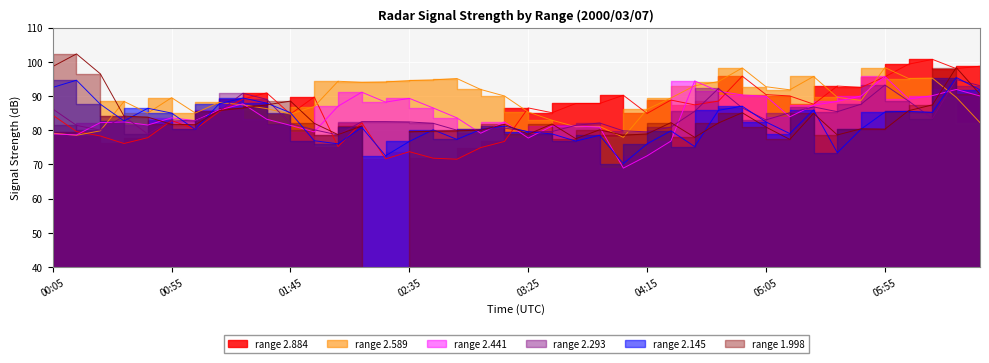

Does the chart display data point markers on the line(s)?

No